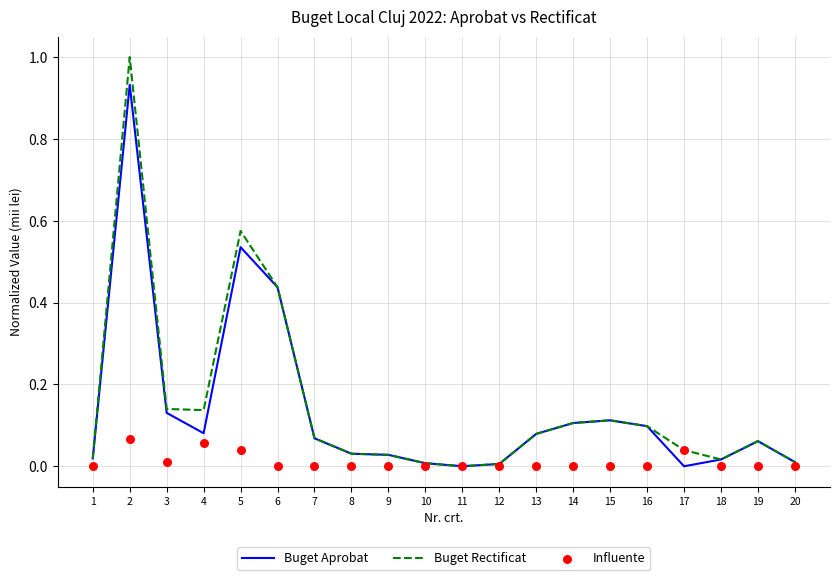

Which series reaches the maximum Y coordinate?

Buget Rectificat